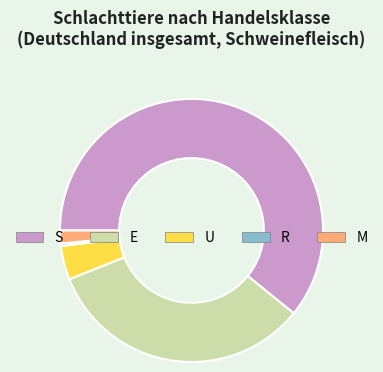

Count the number of slices in the pie.

5